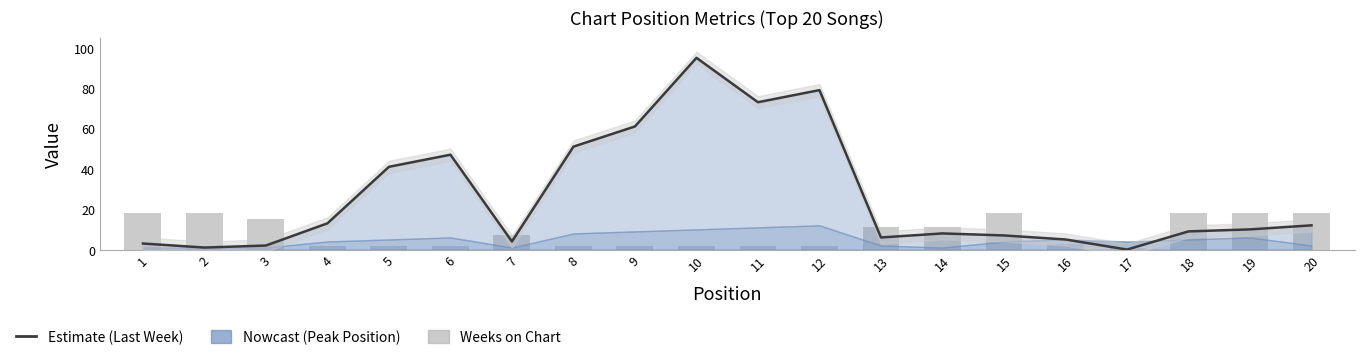

Which series has the largest total across all categories?

Last Week (line)